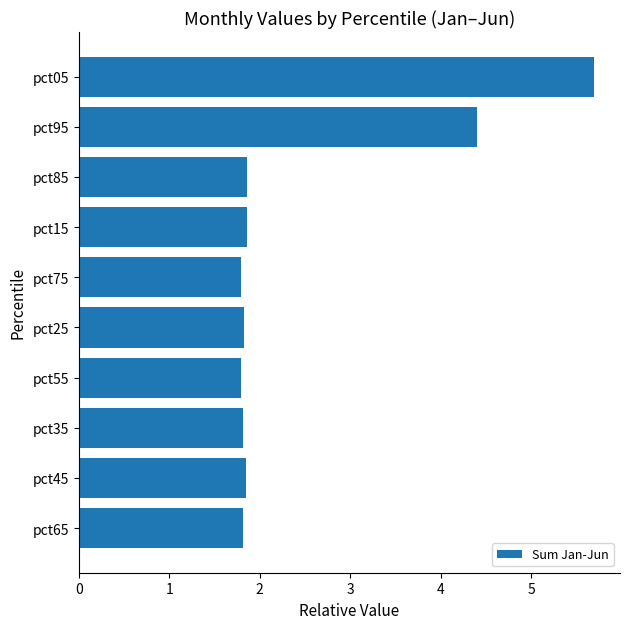

How many bars are there in total?

10